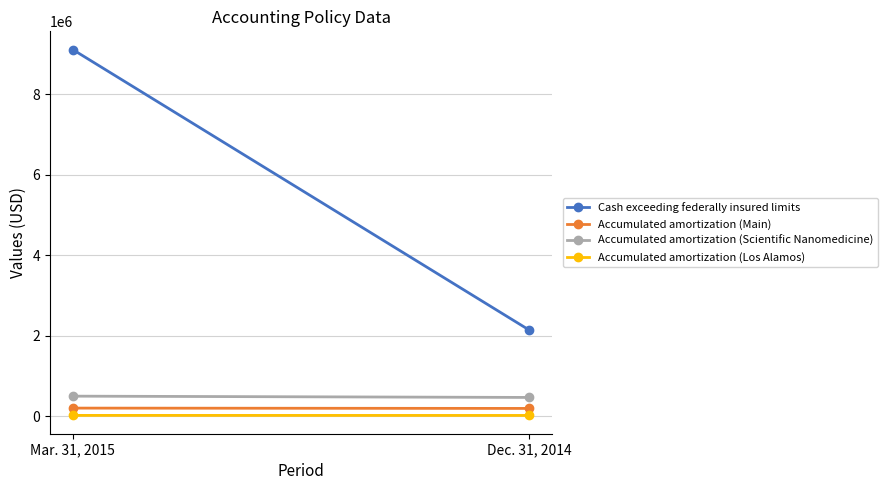

What position from the right is Dec. 31, 2014?

1